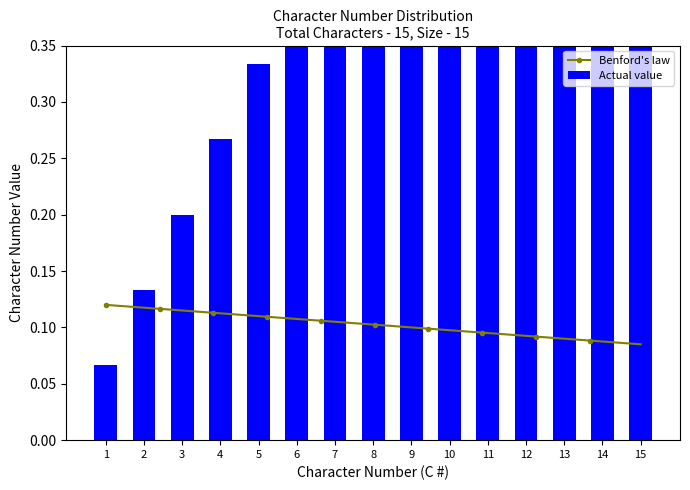

Rank the categories by value from lowest to highest.

1, 2, 3, 4, 5, 6, 7, 8, 9, 10, 11, 12, 13, 14, 15